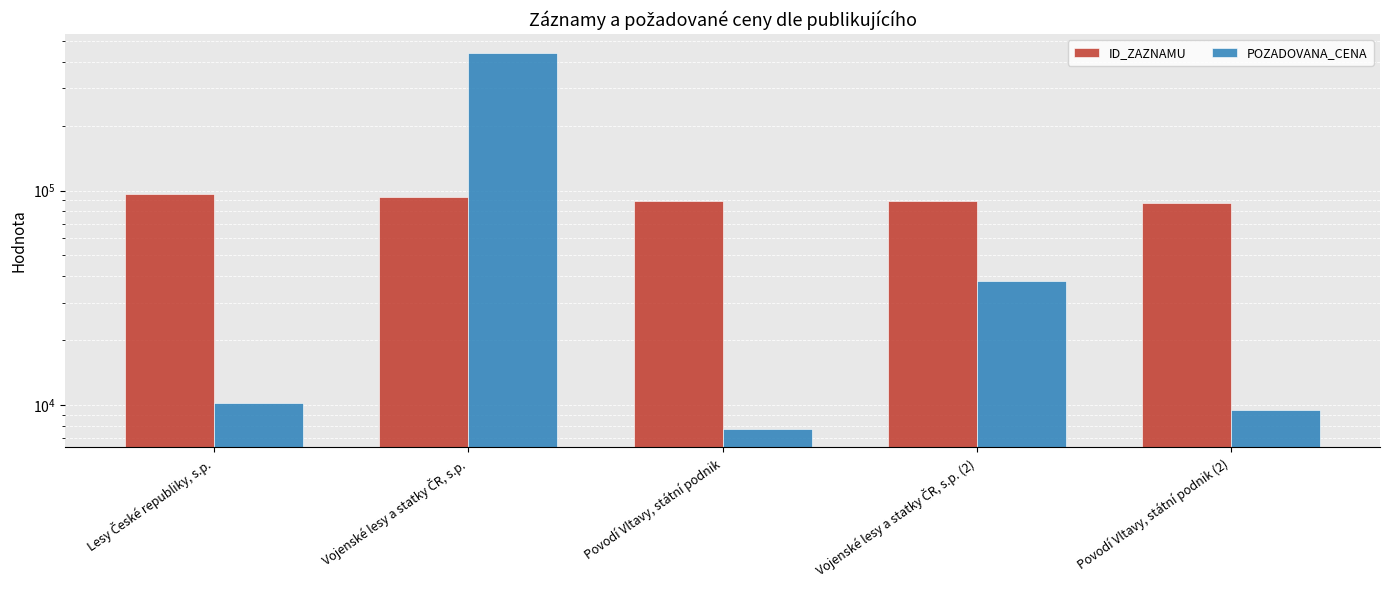

How many bars are there in each group?

2